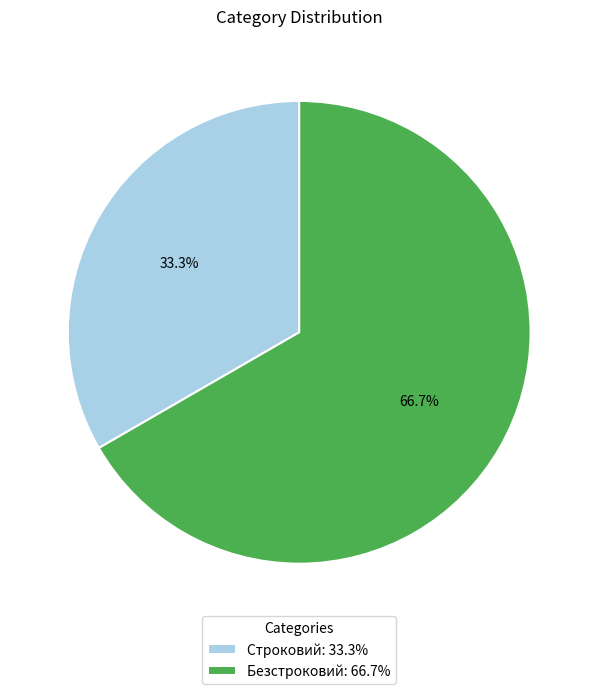

Do Строковий and Безстроковий together represent more than half of the pie?

Yes